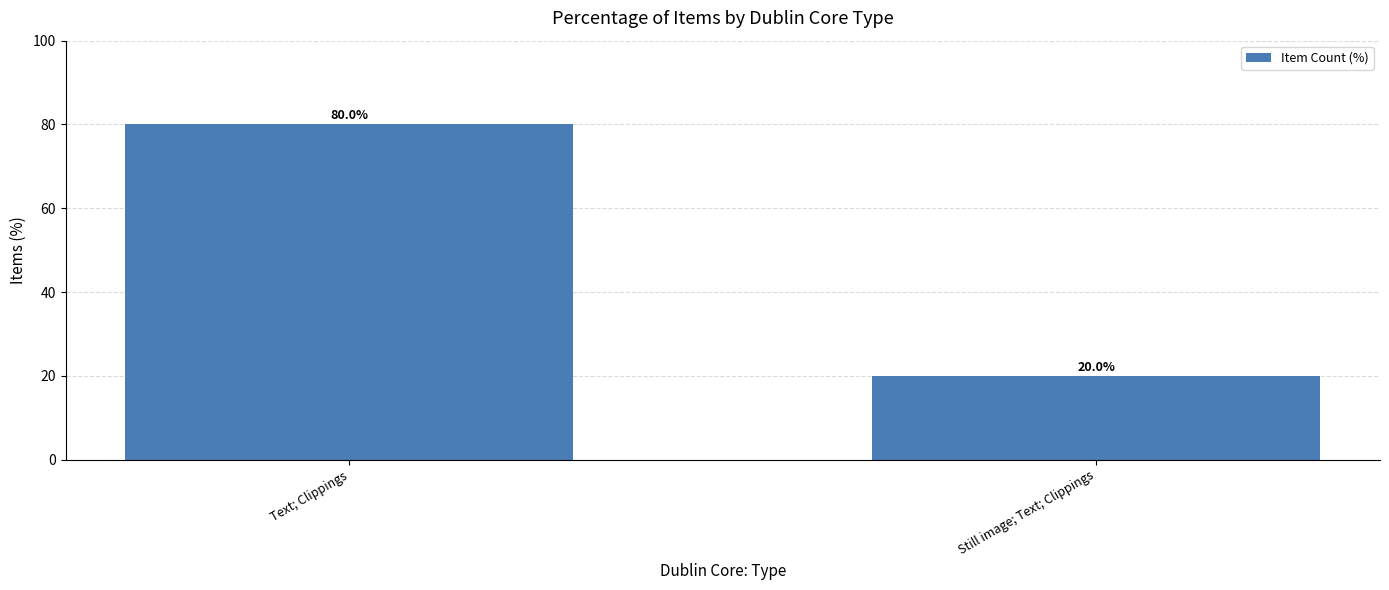

Which label corresponds to the largest value in the chart?

Text; Clippings